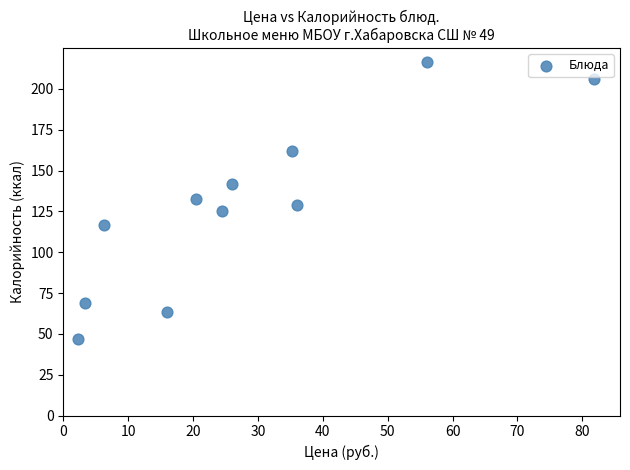

What is the range of Y values (max minus min)?

169.7